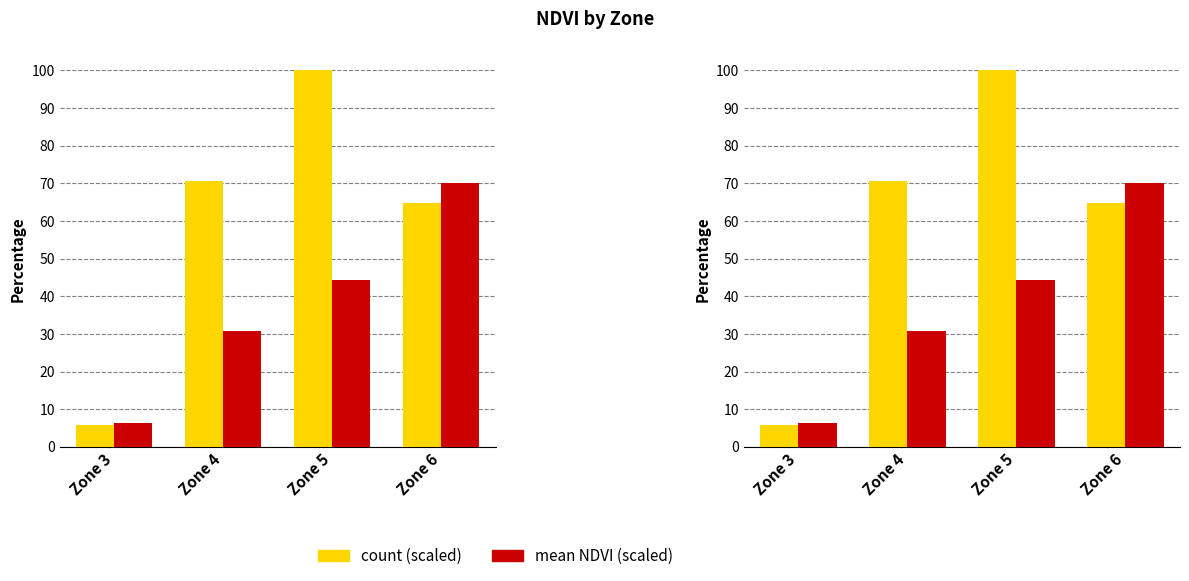

What is the greatest value displayed?

100.0